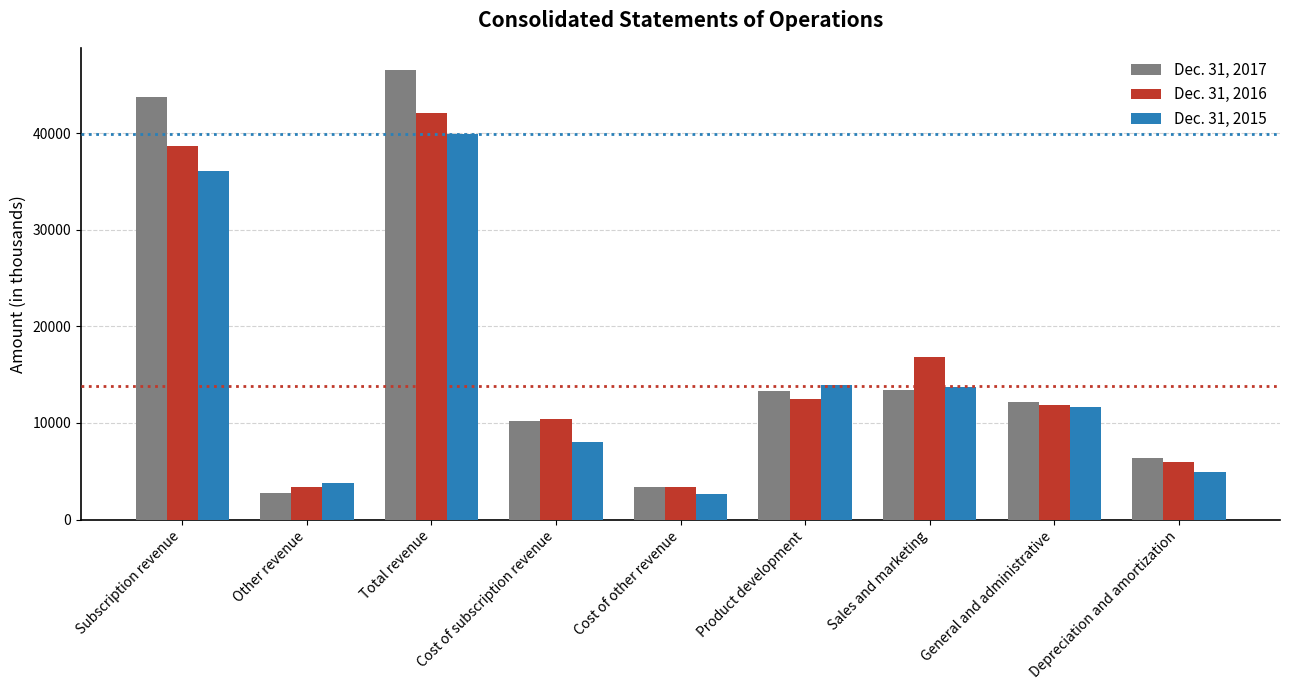

At how many categories does at least one series exceed 14468?

3